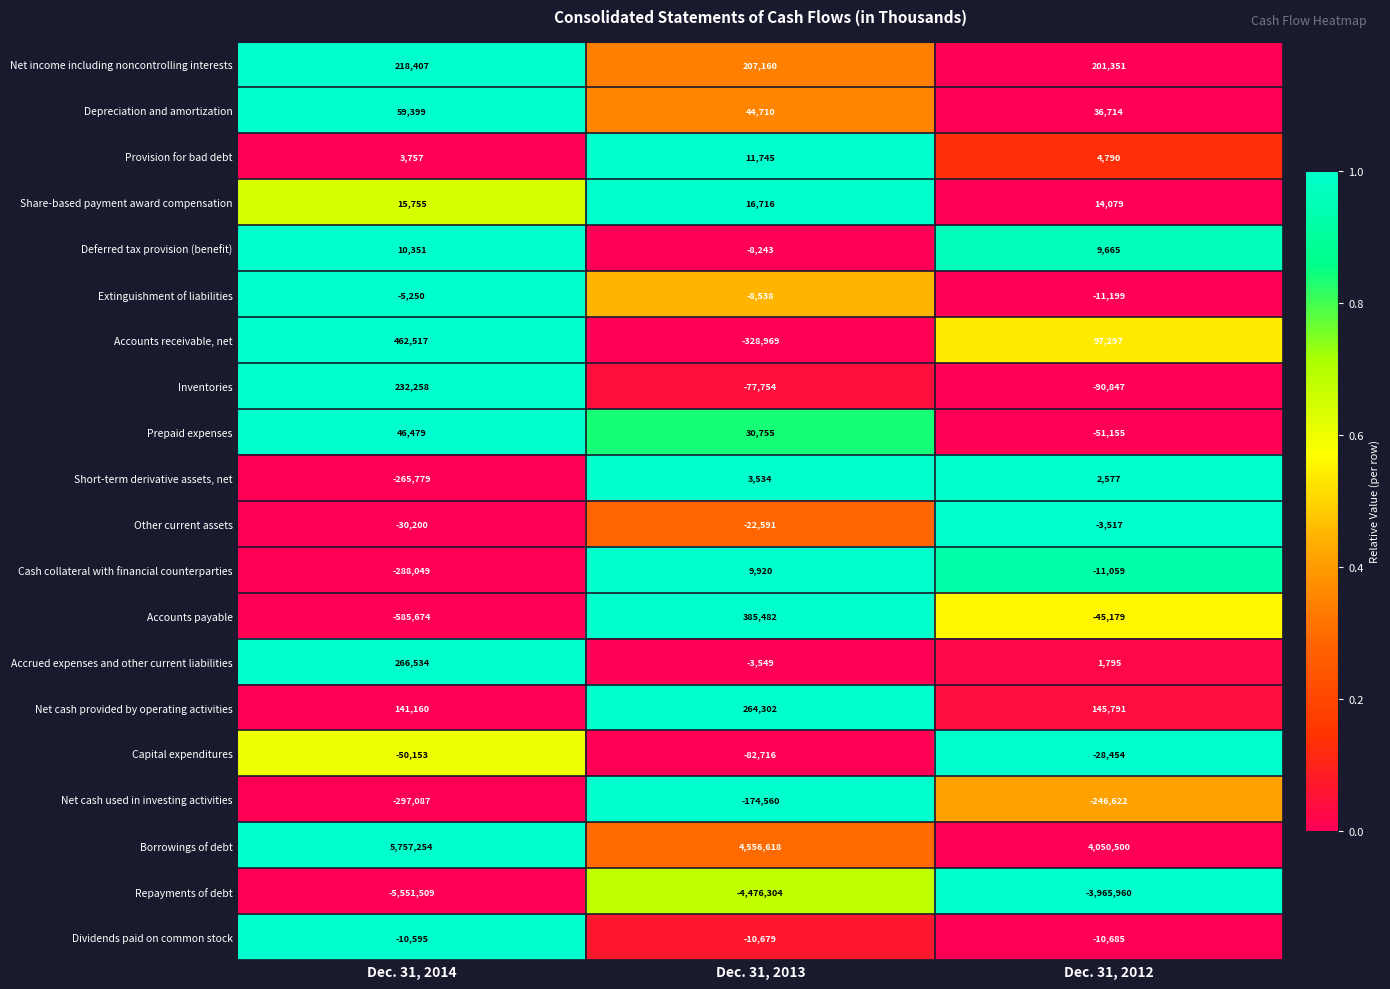

Which series has the largest total across all categories?

Borrowings of debt